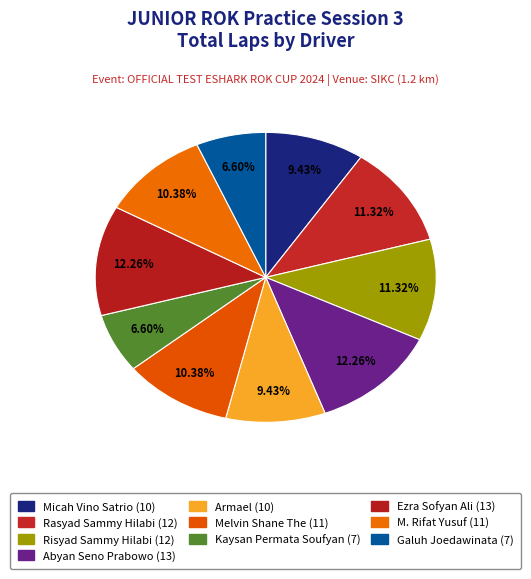

How many segments does this pie chart have?

10